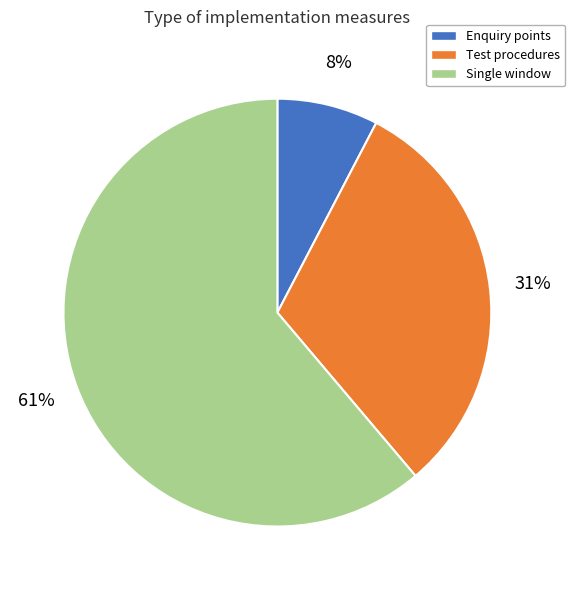

The Test procedures slice represents 31% of the pie. True or false?

True